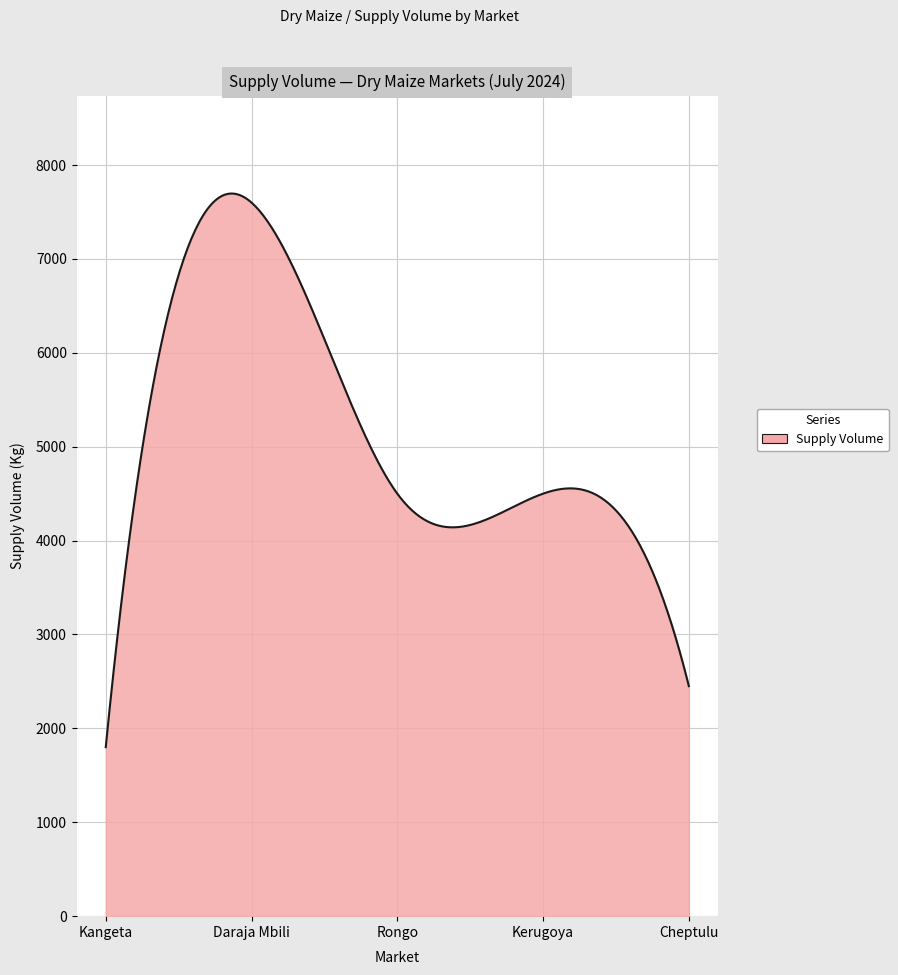

What is the difference between the maximum and minimum values?

5896.3